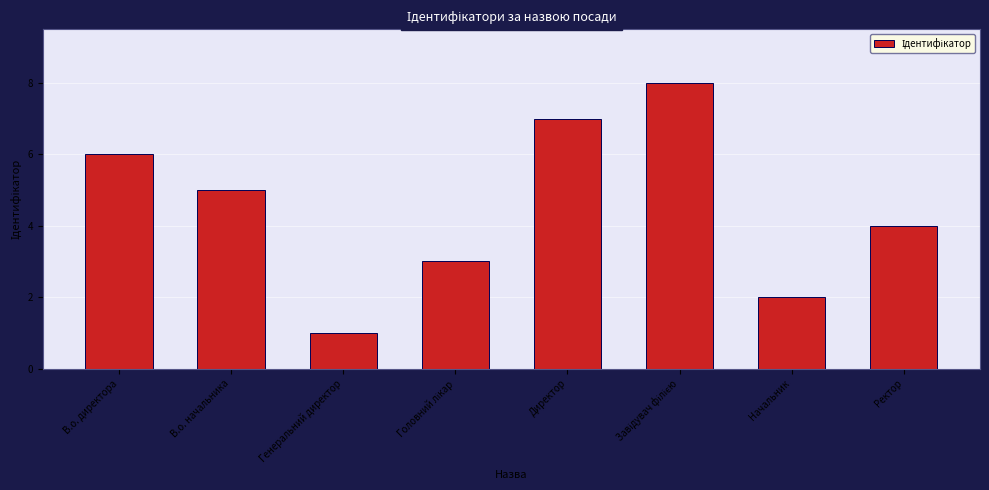

Reading left to right, extract all data points from this chart.

6	5	1	3	7	8	2	4